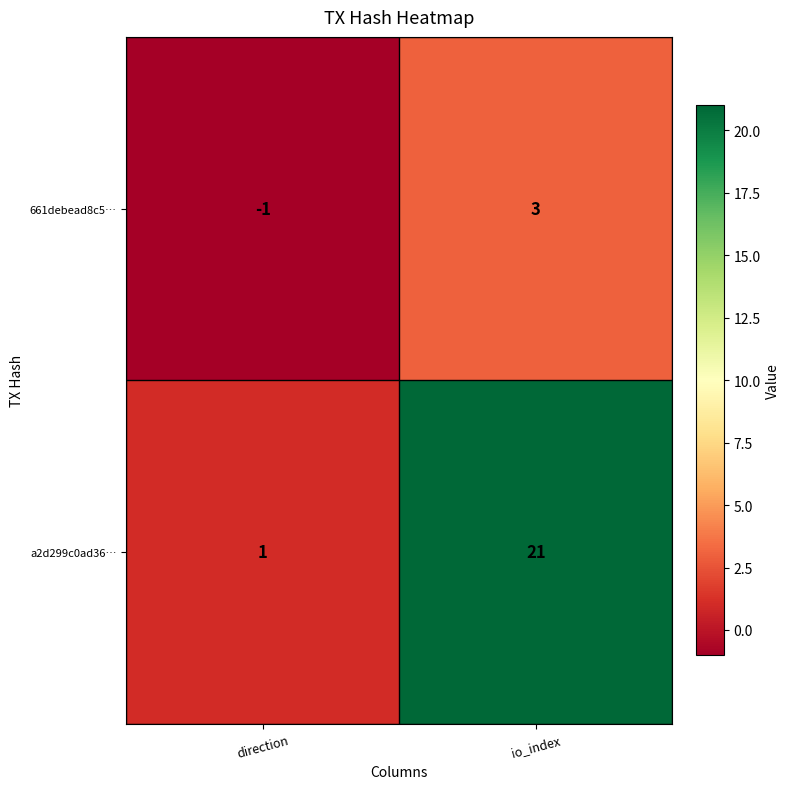

How many series are shown in this chart?

2